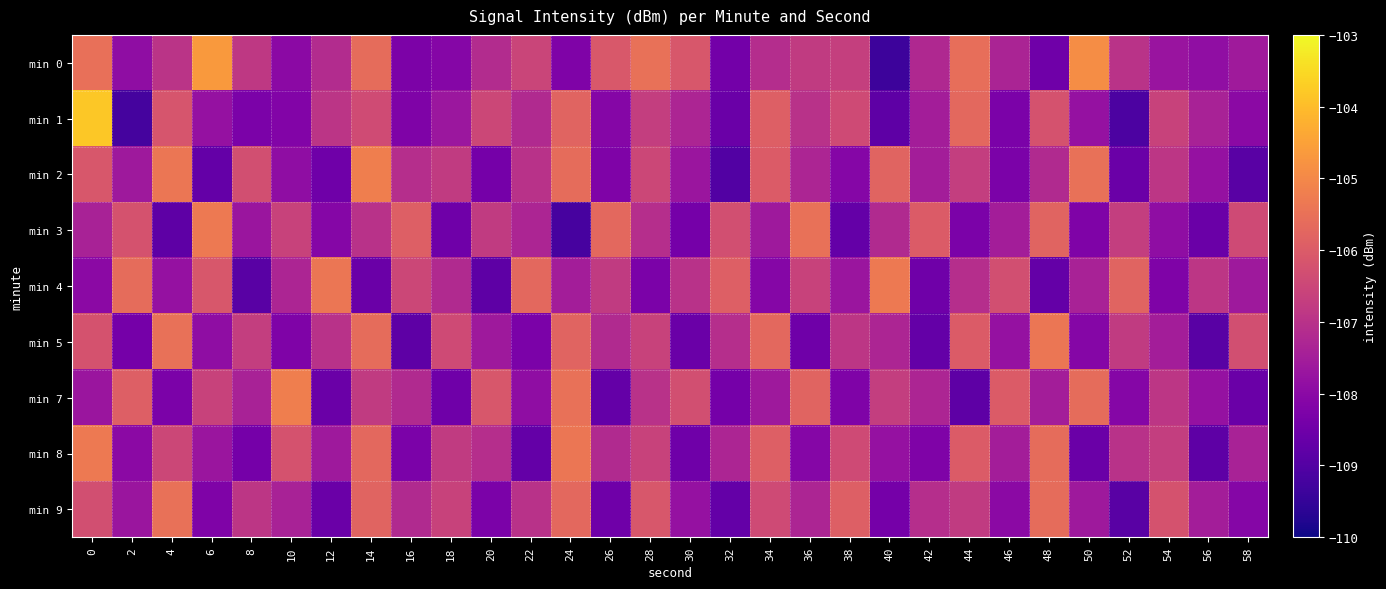

Between 34 and 40, which series saw the biggest shift?

min 1